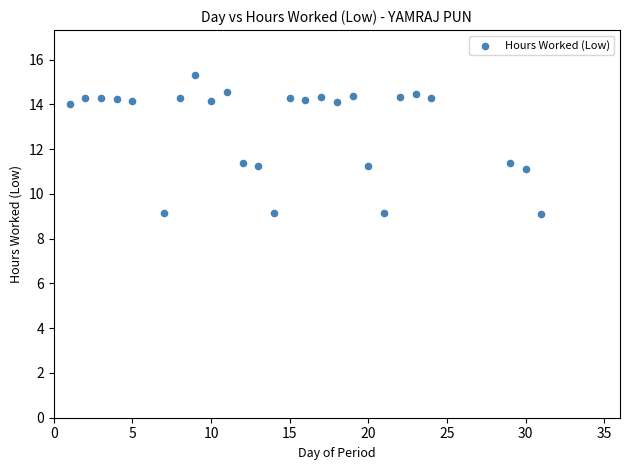

What is the range of X values (max minus min)?

30.0